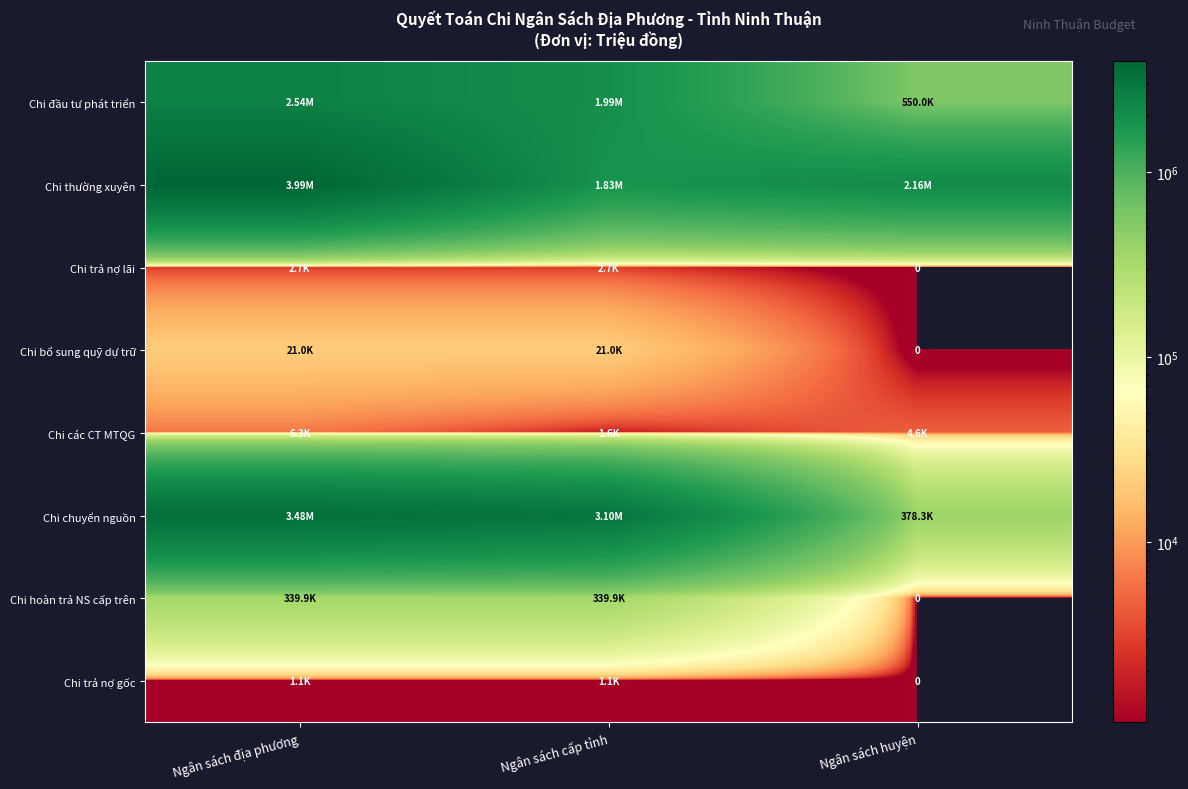

Is it true that Chi thường xuyên equals 2160356.2 at Ngân sách huyện?

True